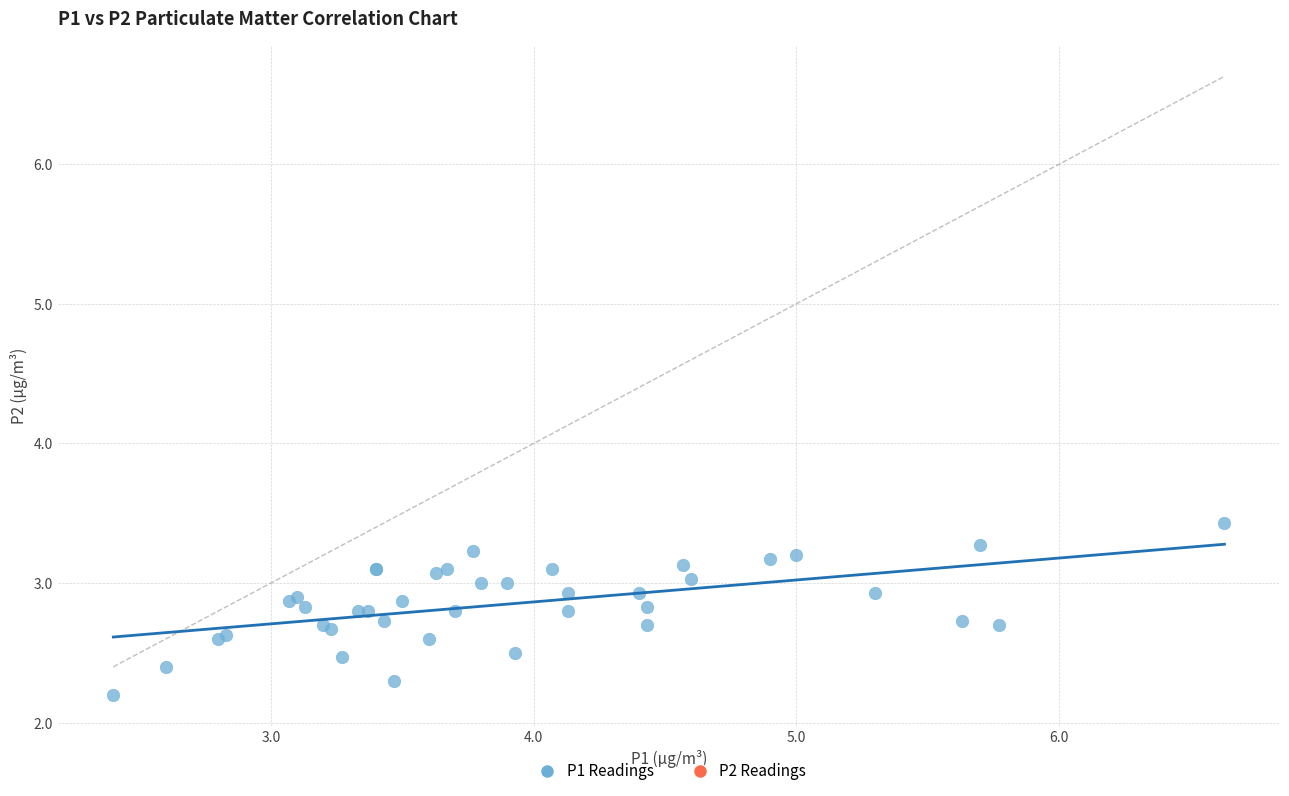

What Y value in the scatter plot is closest to 2?

2.2